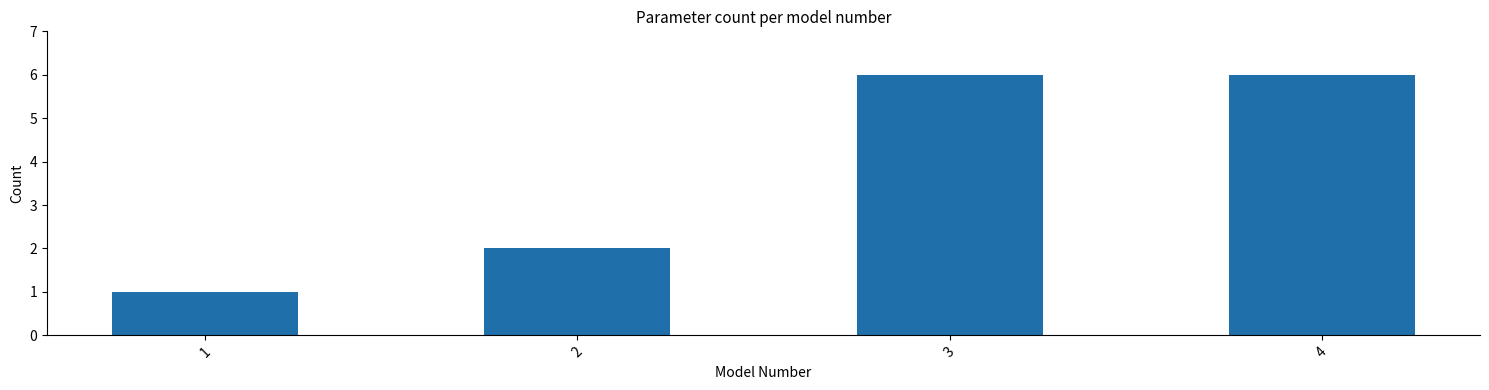

Reading left to right, transcribe all the data shown in this chart.

1	2	6	6